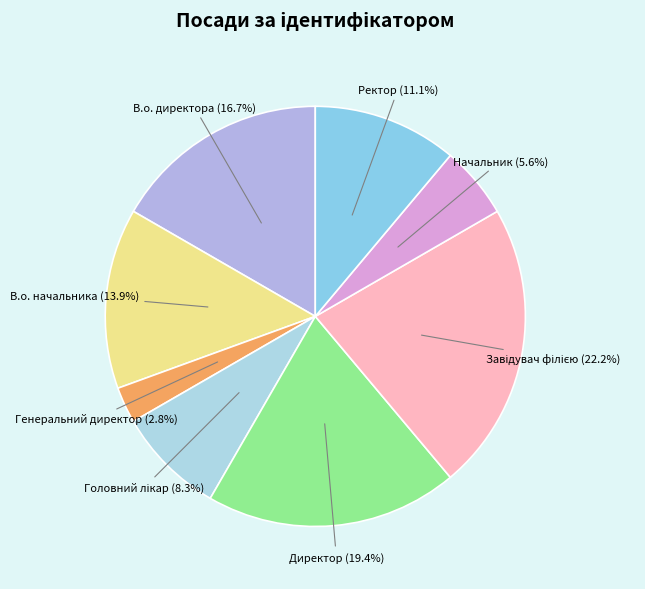

Does В.о. начальника (13.9%) account for over 50% of the chart?

No